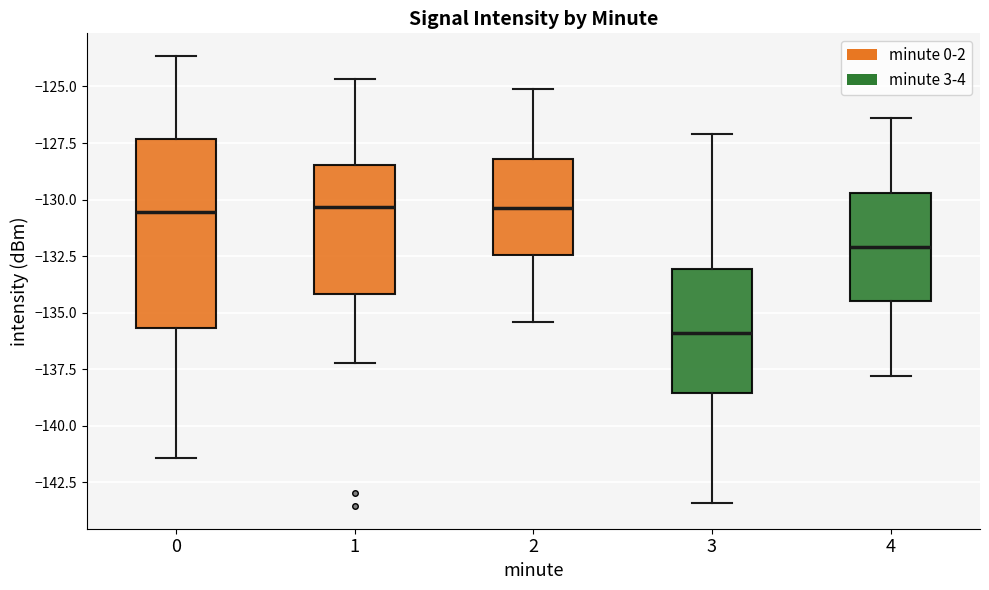

Where does the upper whisker of the box at x = 0 end on the y-axis? The values are not printed on the chart, so give them approximately, as read against the axis.

-123.5